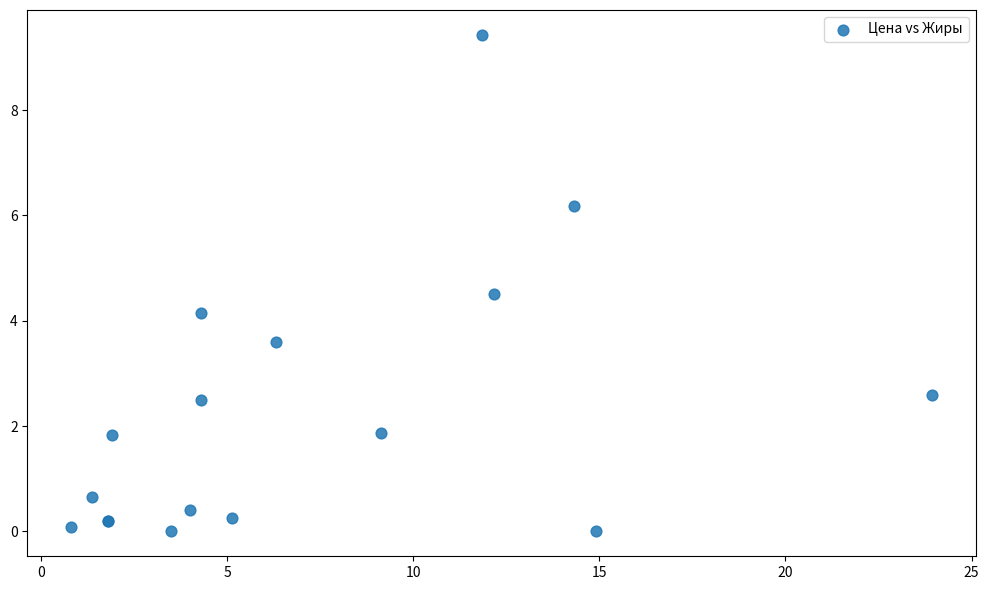

What Y value in the scatter plot is closest to 4?

4.1